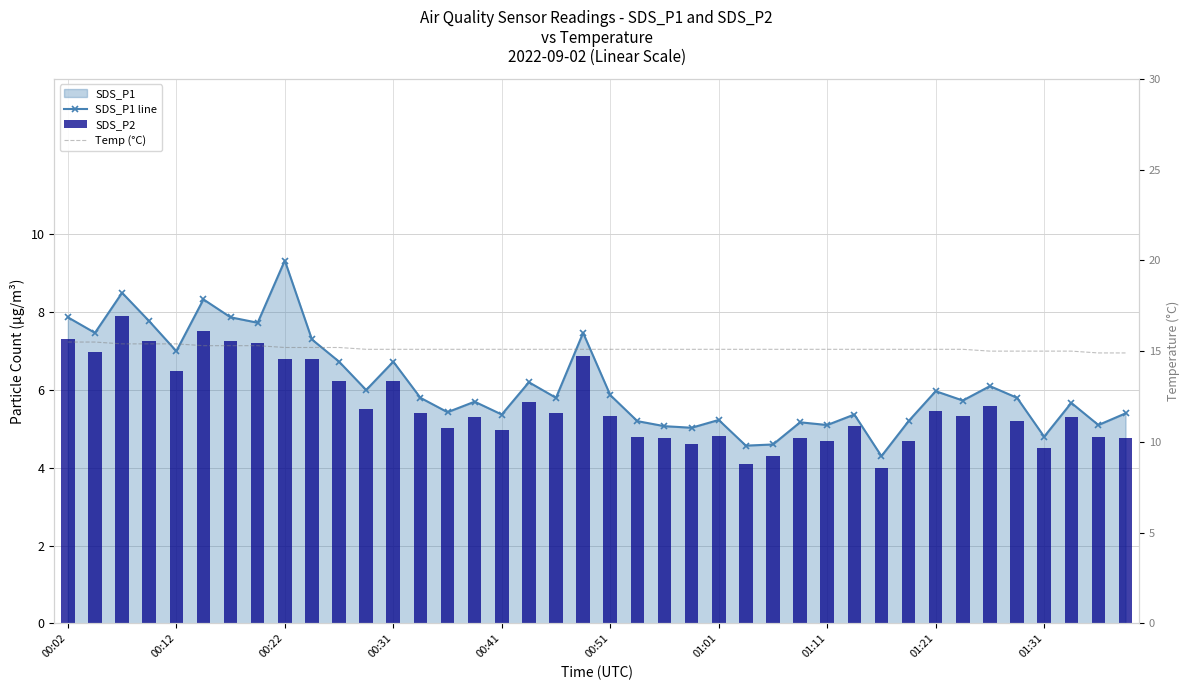

What is the total value across all series at 36?

24.3